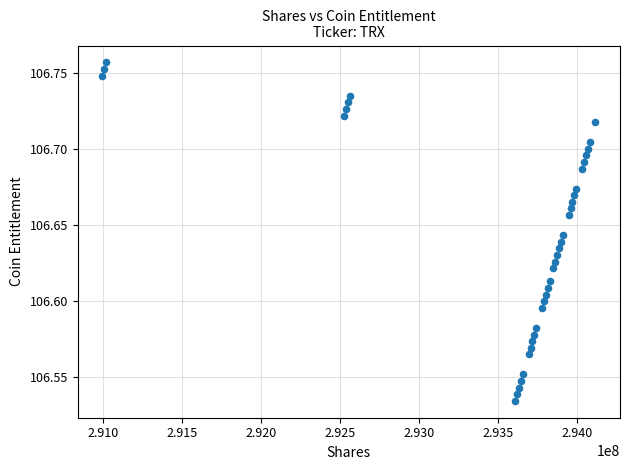

How many points are shown in the scatter plot?

39